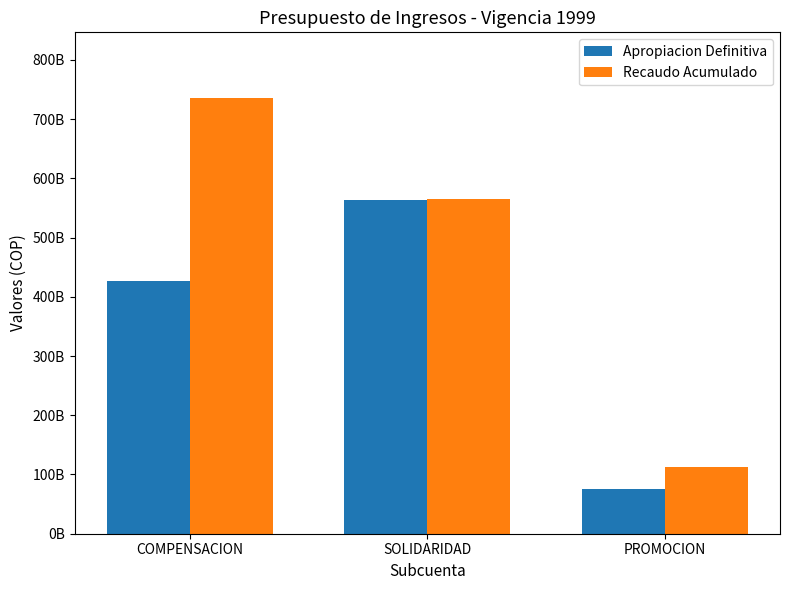

The Apropiacion Definitiva series shows 563899848000.0 at SOLIDARIDAD. True or false?

True